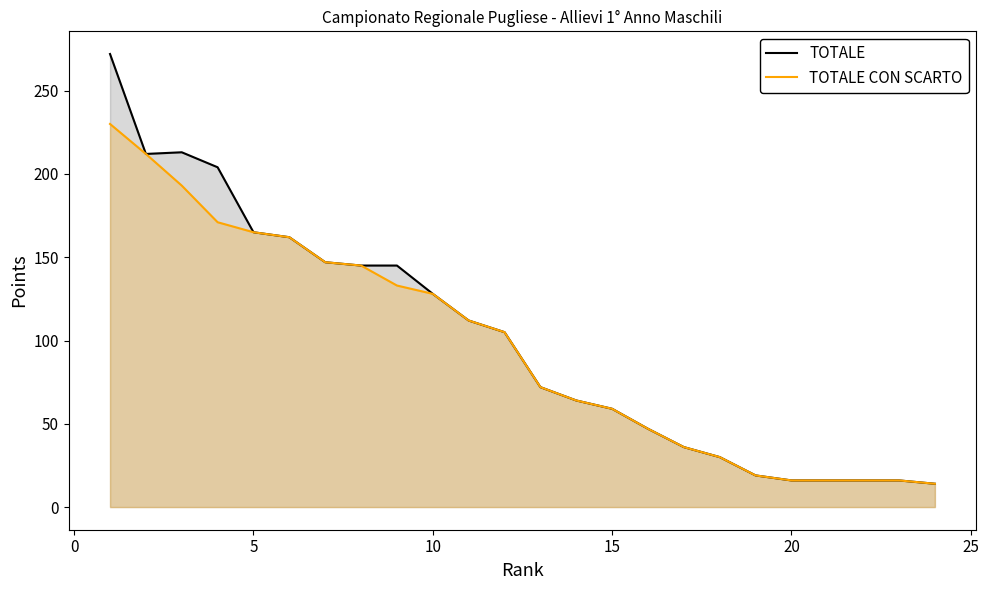

How many lines are shown in the chart?

2